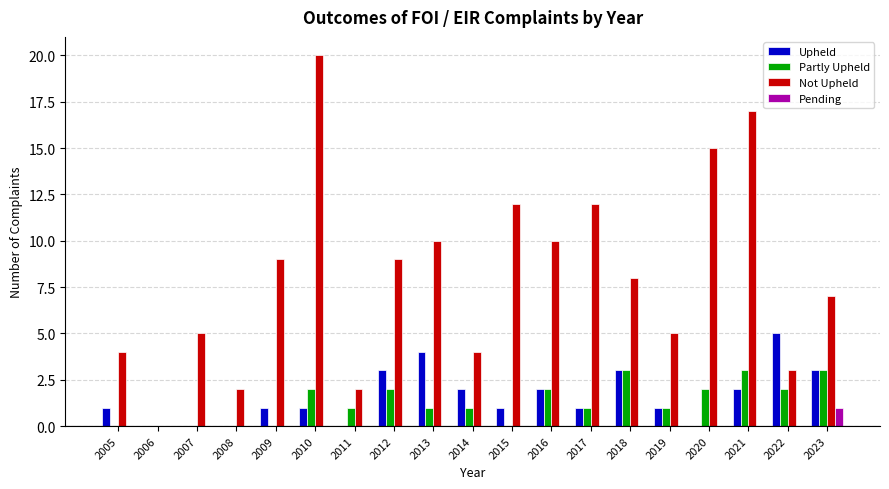

Between 2006 and 2023, which series saw the biggest shift?

Not Upheld